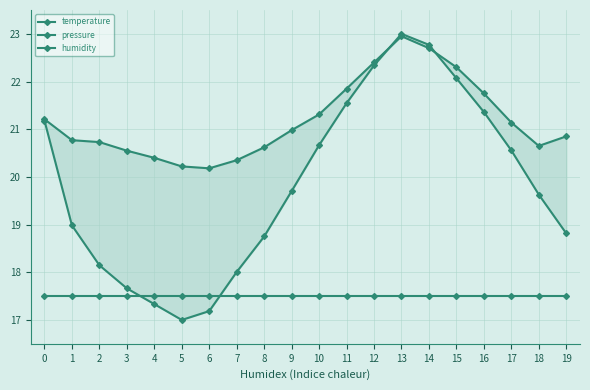

At which label is temperature closest to 21?

9